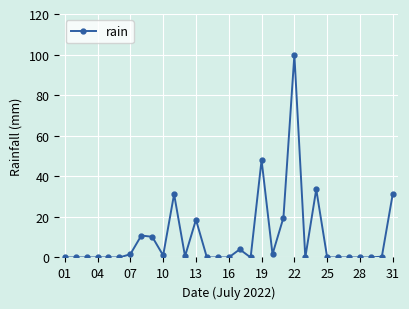

True or false: there are more than 0 points higher than both neighbors.

True